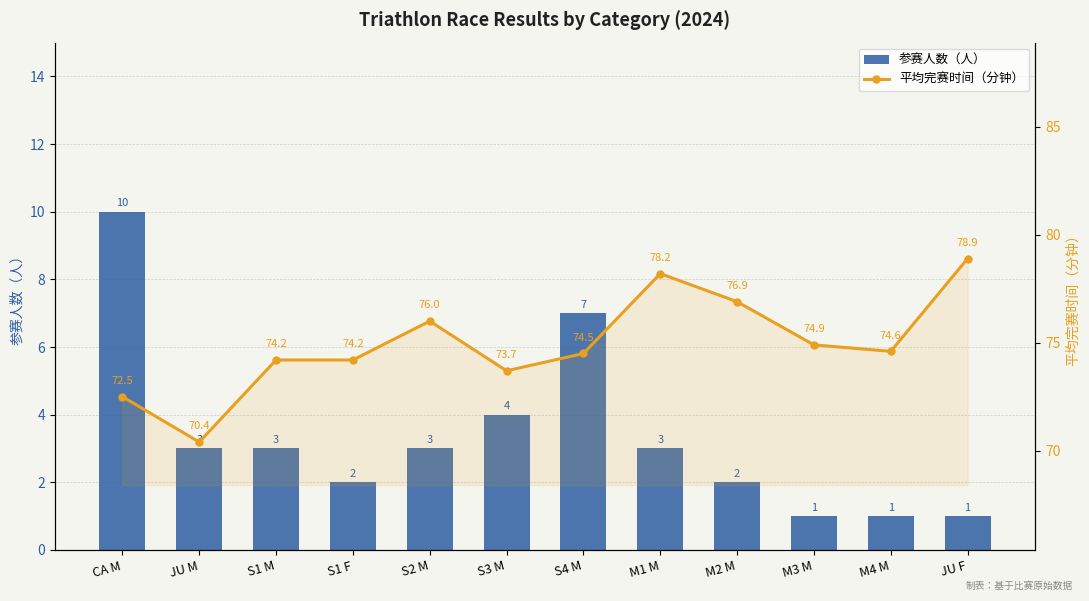

Reading left to right, what are all the values shown in this chart?

参赛人数（人）: 10.0	3.0	3.0	2.0	3.0	4.0	7.0	3.0	2.0	1.0	1.0	1.0
平均完赛时间（分钟）: 72.5	70.4	74.2	74.2	76.0	73.7	74.5	78.2	76.9	74.9	74.6	78.9